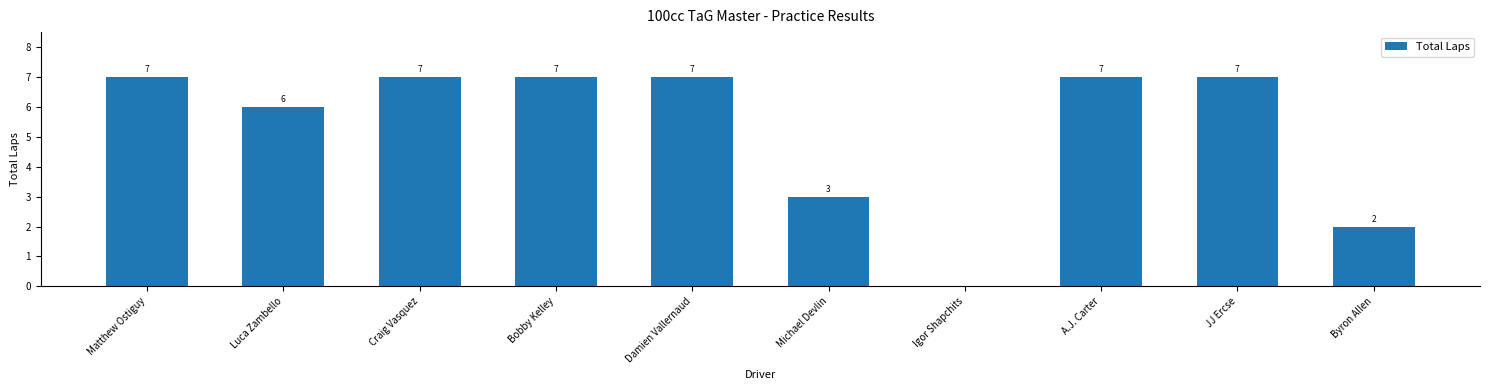

What is the sum of the values at Igor Shapchits and Michael Devlin?

3